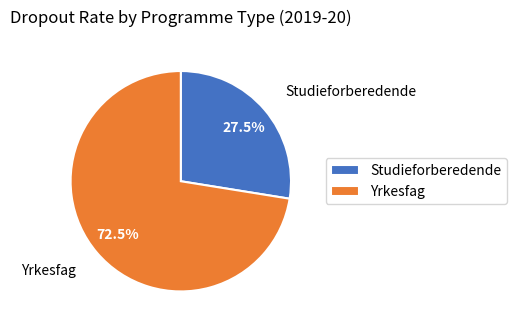

Which slice is the largest?

Yrkesfag